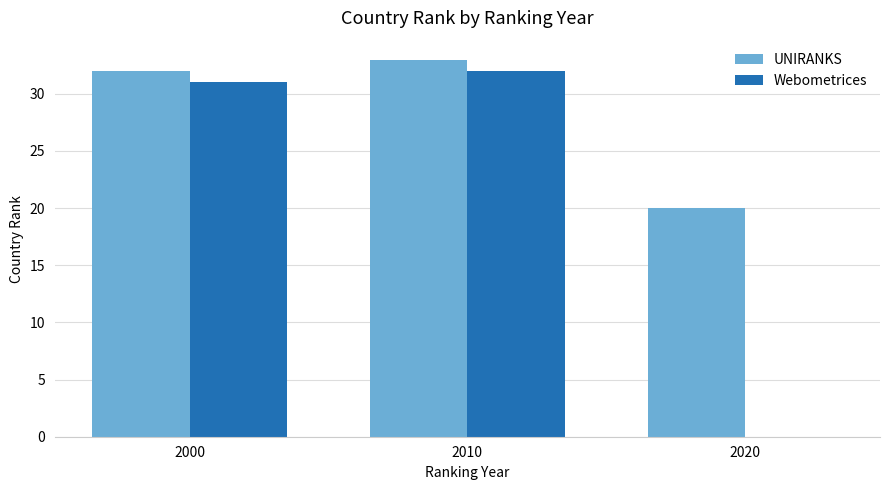

What is the average value of the UNIRANKS series?

28